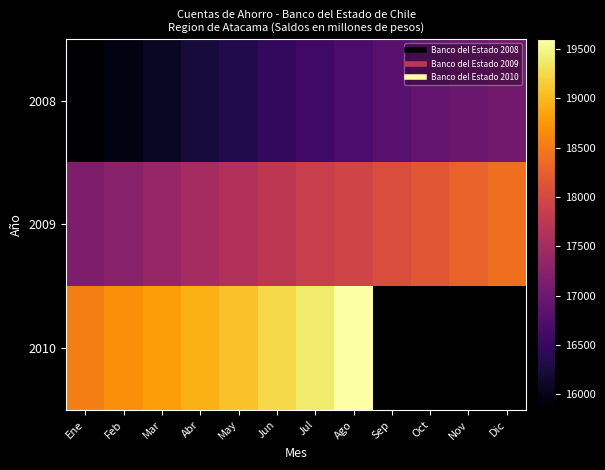

Rank the categories by 2008 value from lowest to highest.

Ene, Feb, Mar, Abr, May, Jun, Jul, Ago, Sep, Oct, Nov, Dic